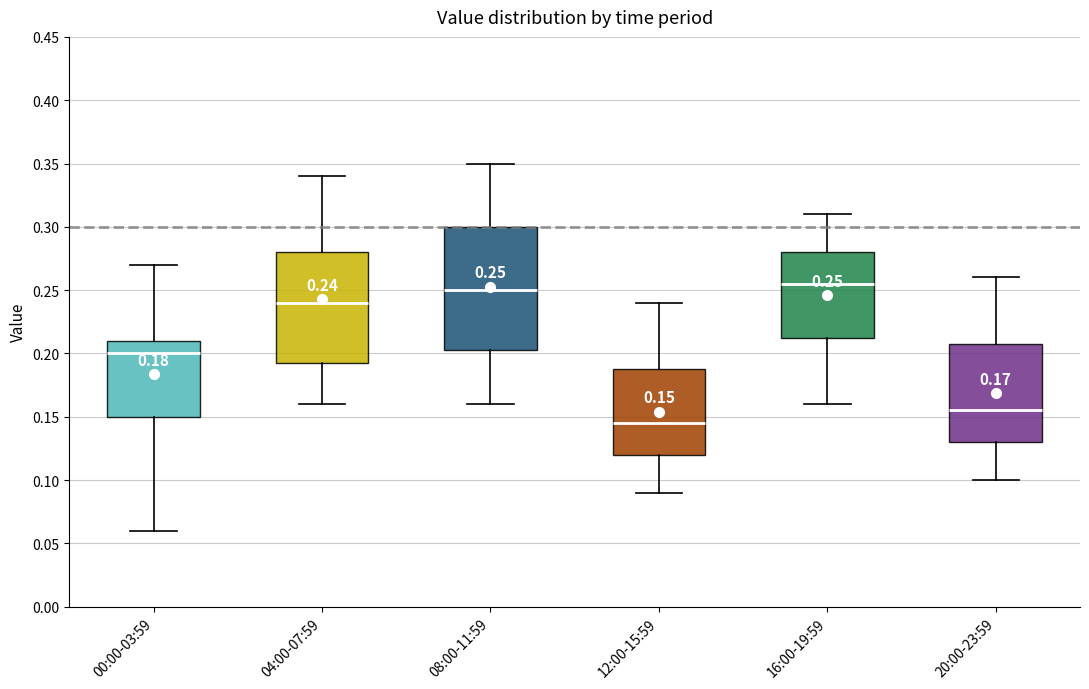

Comparing the boxes themselves (not the whiskers), which one is the tallest?

08:00-11:59